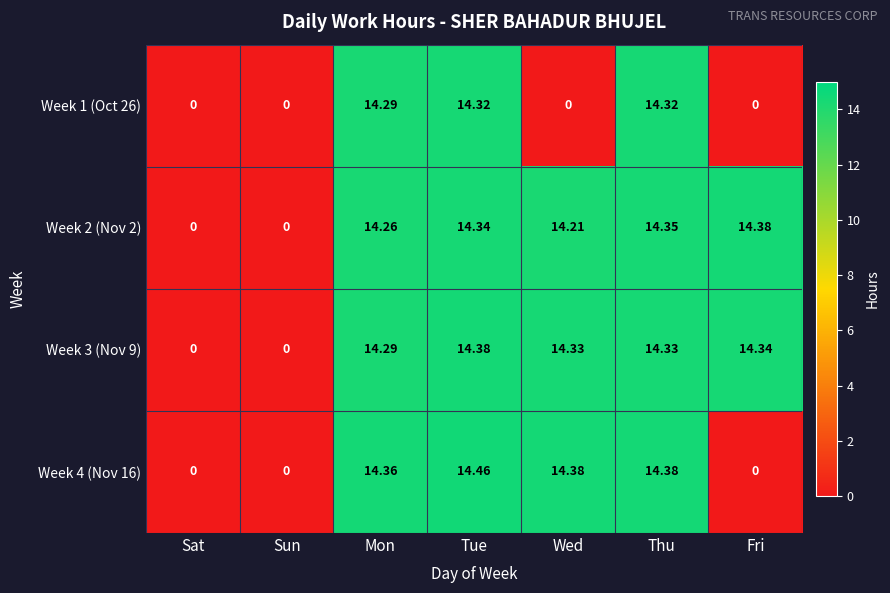

At how many categories does at least one series exceed 7?

5